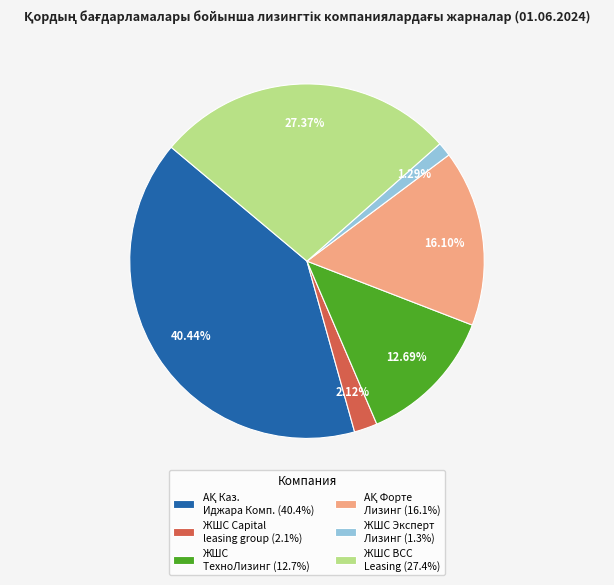

Combined, do ЖШС BCC Leasing (27.4%) and ЖШС Capital leasing group (2.1%) account for over 50%?

No